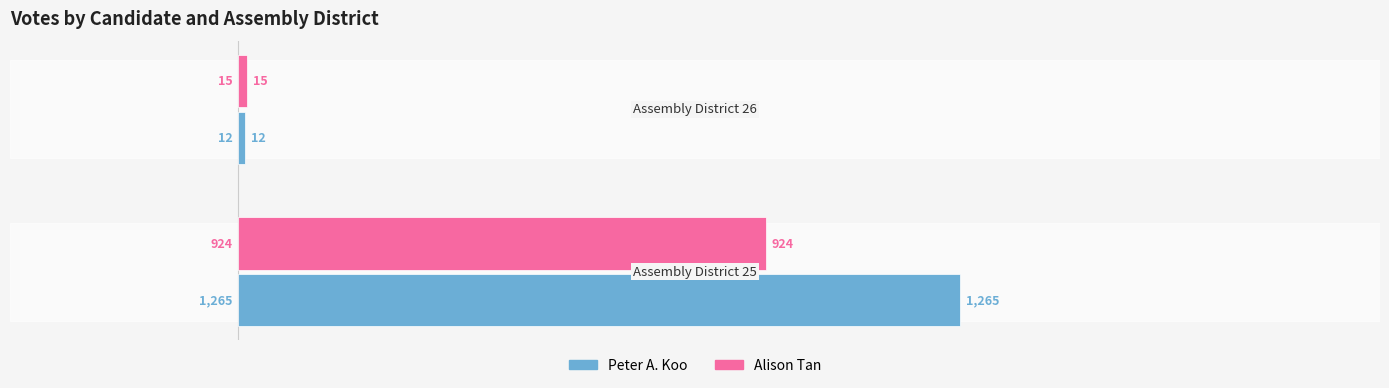

What is the highest value of the Peter A. Koo series?

1265